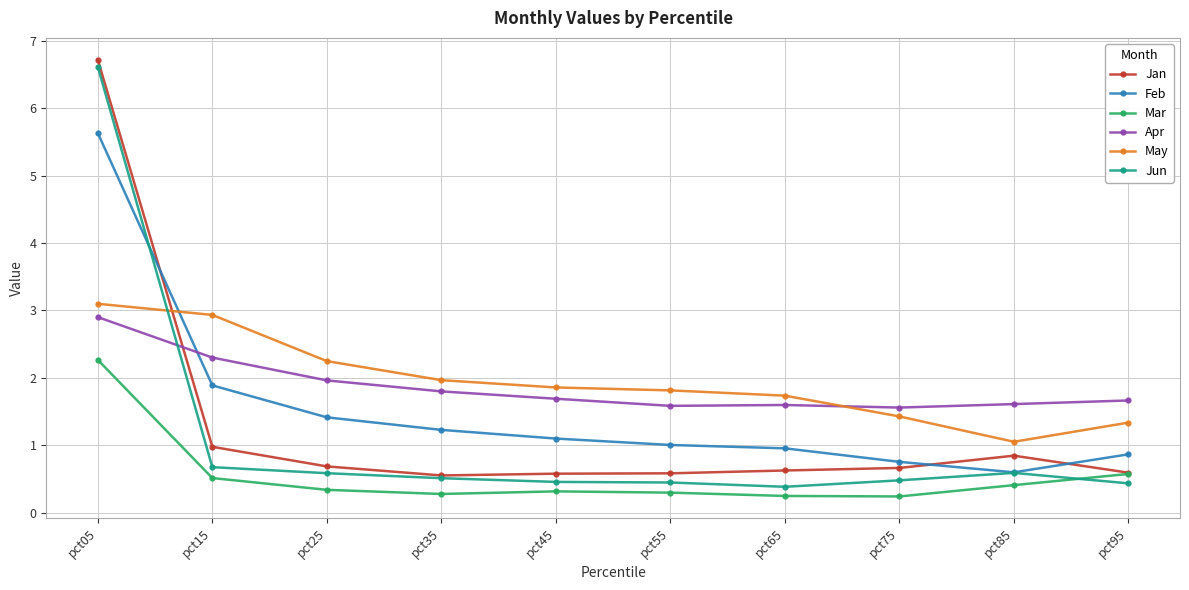

True or false: Jan and Feb cross at least once.

True